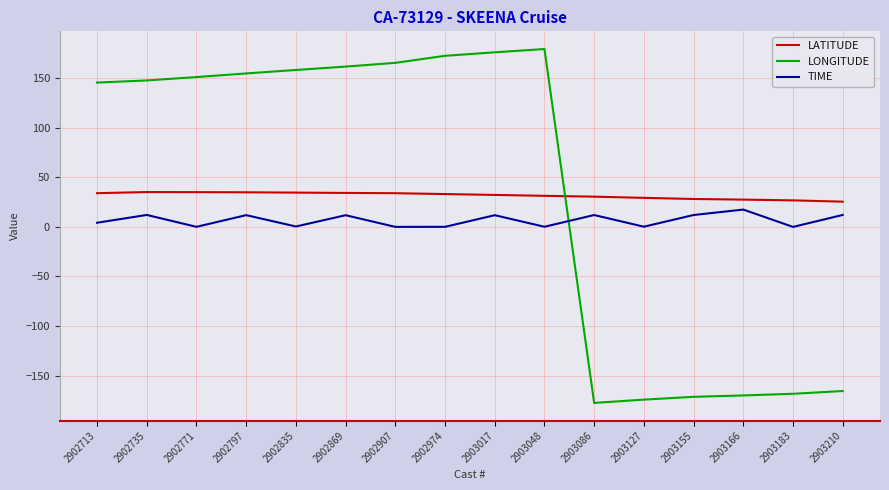

How many lines are shown in the chart?

3